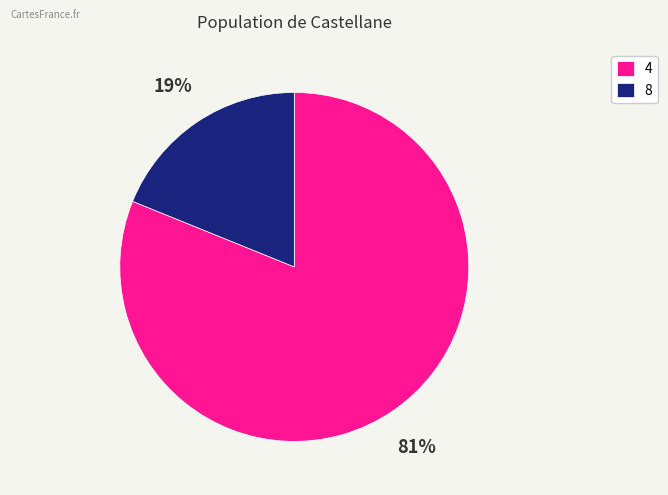

To the nearest percent, what percentage of the pie is 8?

19%